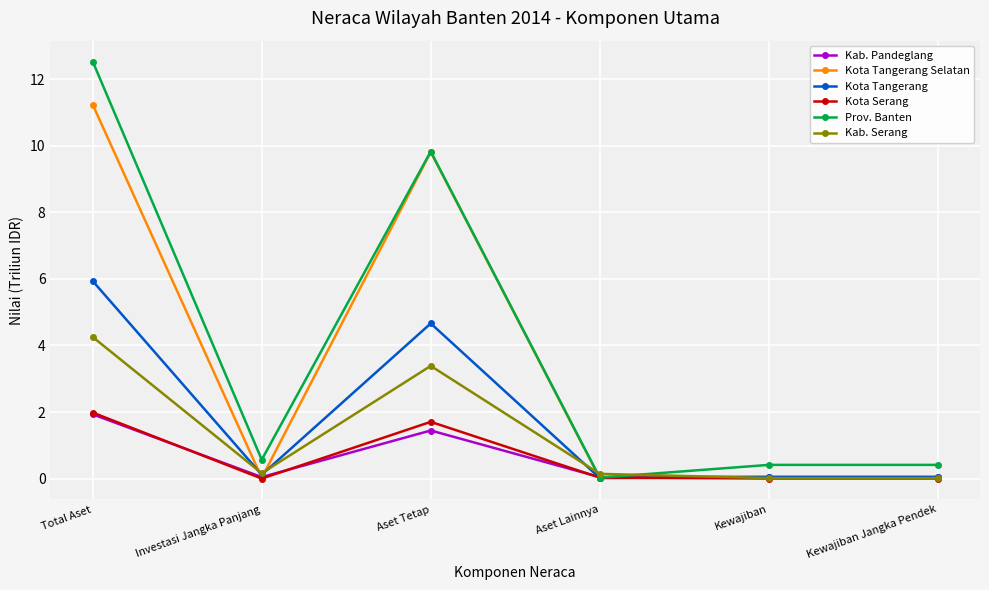

At which label is Kab. Serang closest to 2?

Aset Tetap